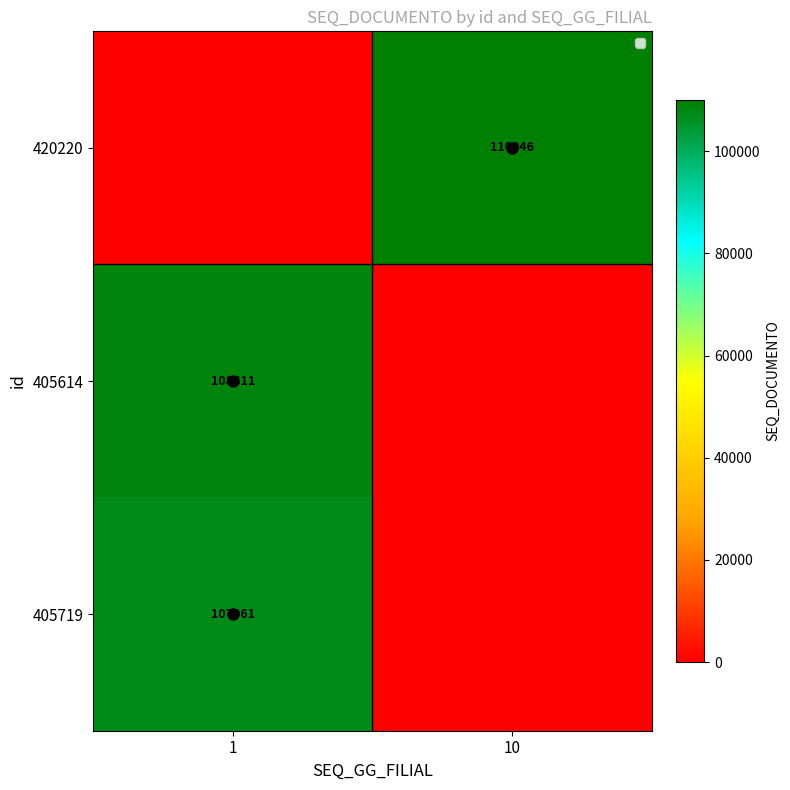

Is the value of 405614 at 1 greater than the value of 405719 at 1?

Yes